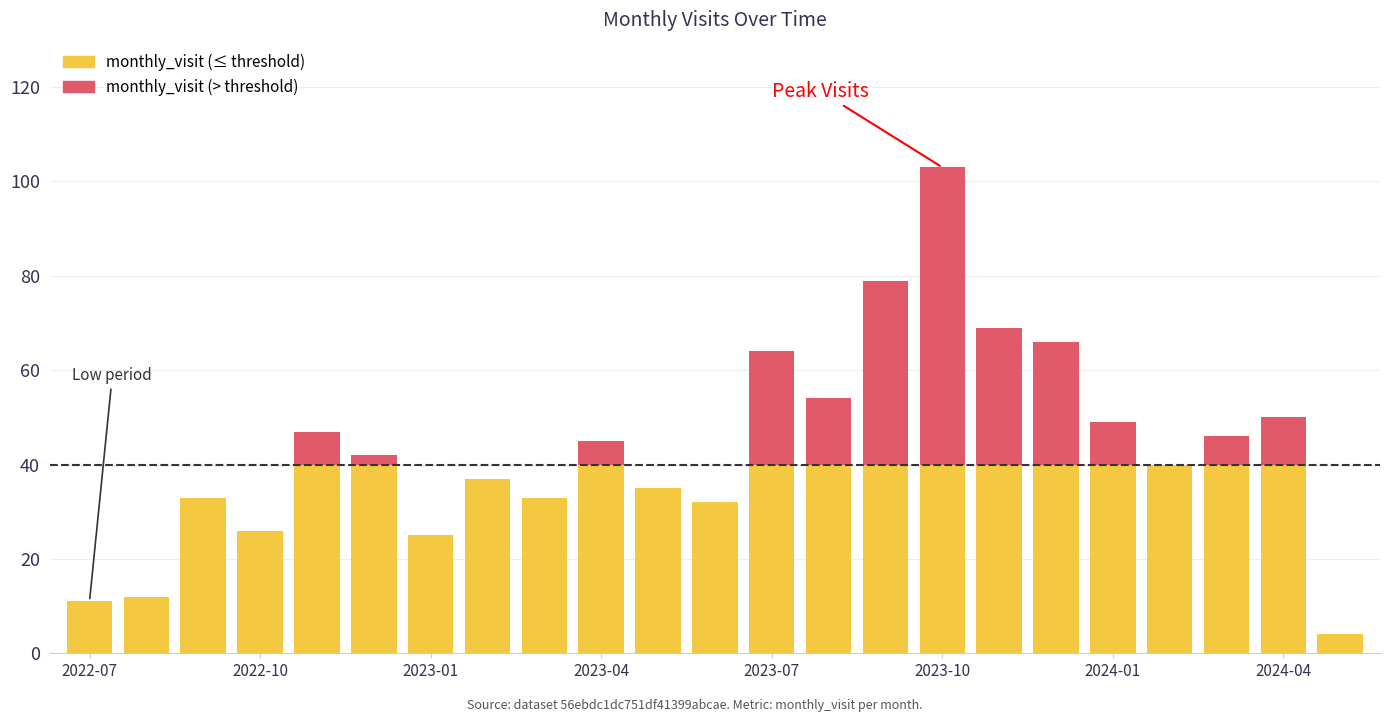

What is the label of the 16th bar from the right?

2023-02